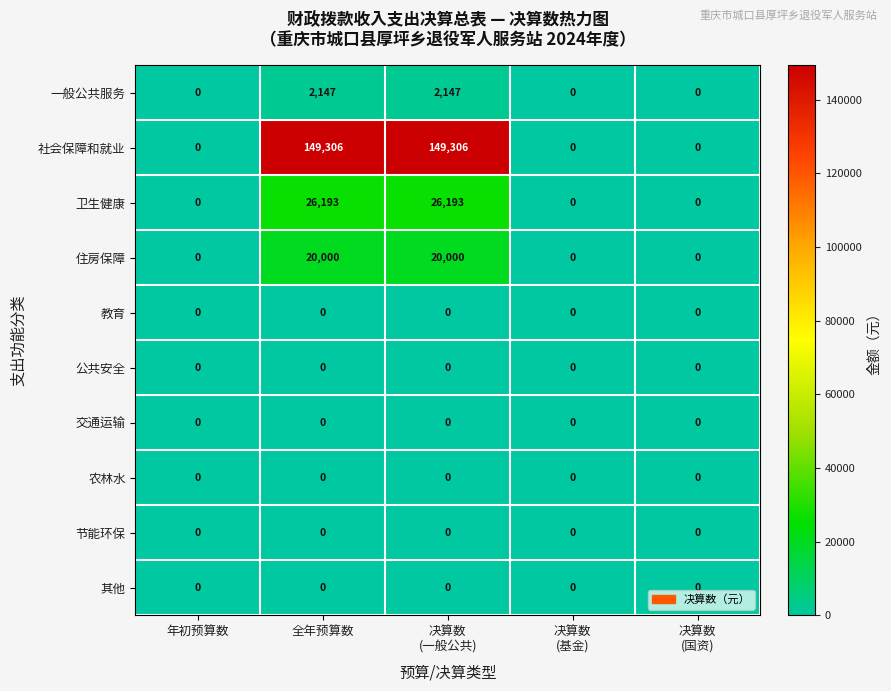

What is the sum of all 社会保障和就业 values?

298612